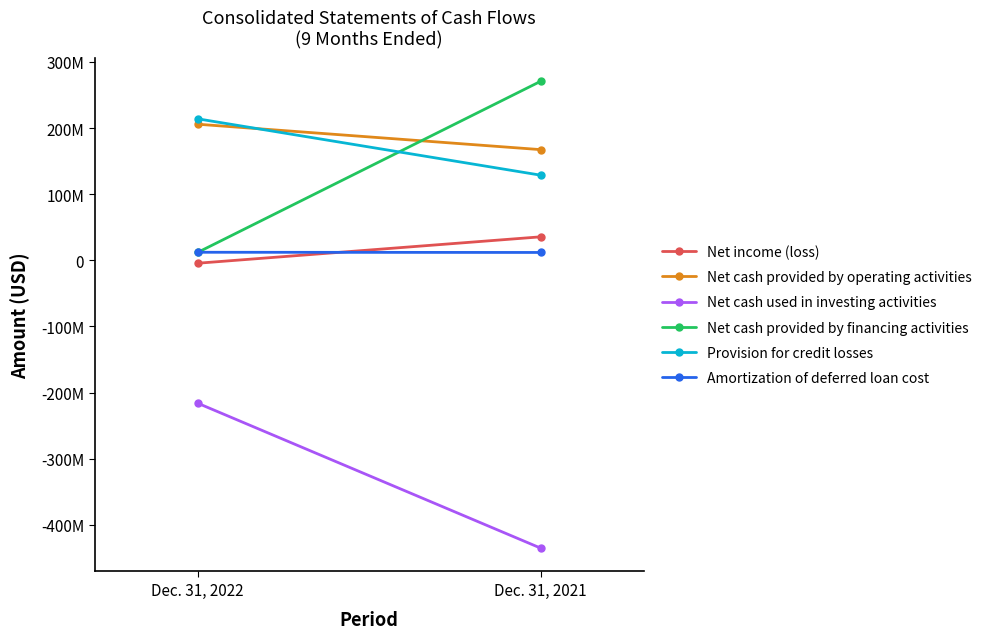

What is the difference between the maximum and minimum values in the Net cash provided by operating activities series?

38466234